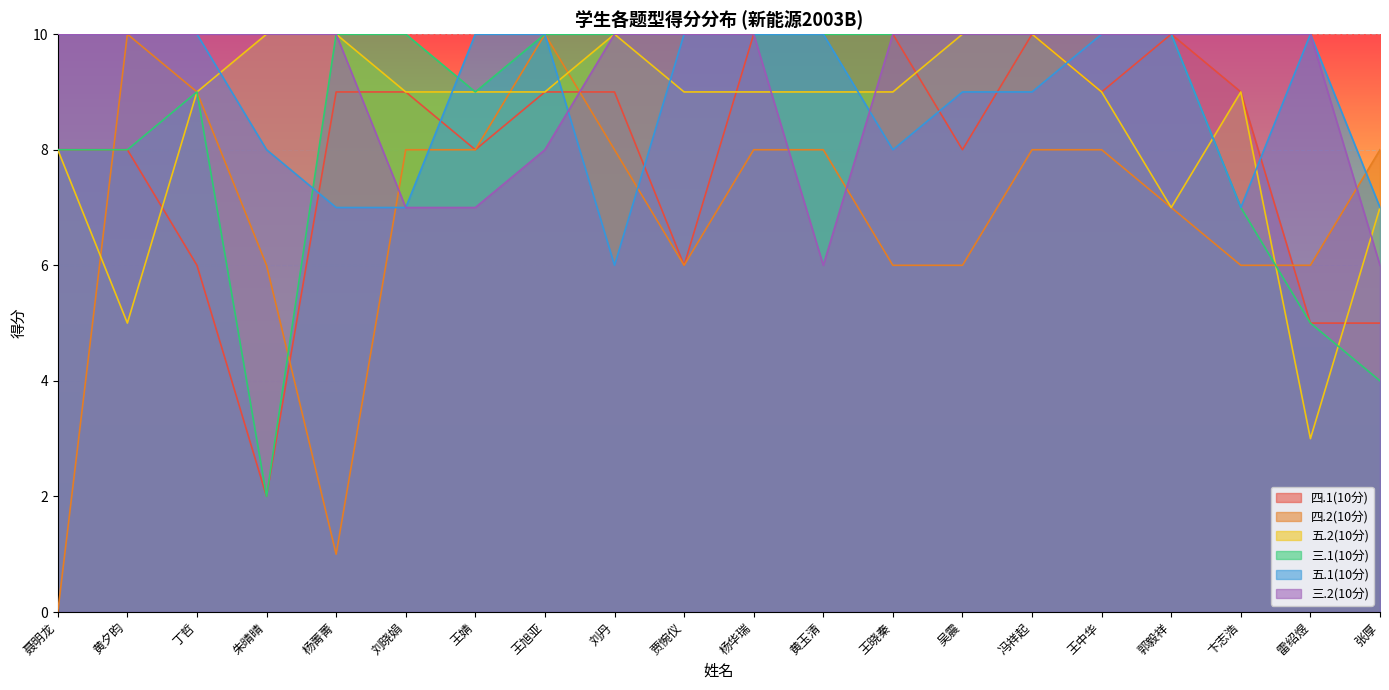

What is the difference between the highest and lowest values at 黄玉清?

4